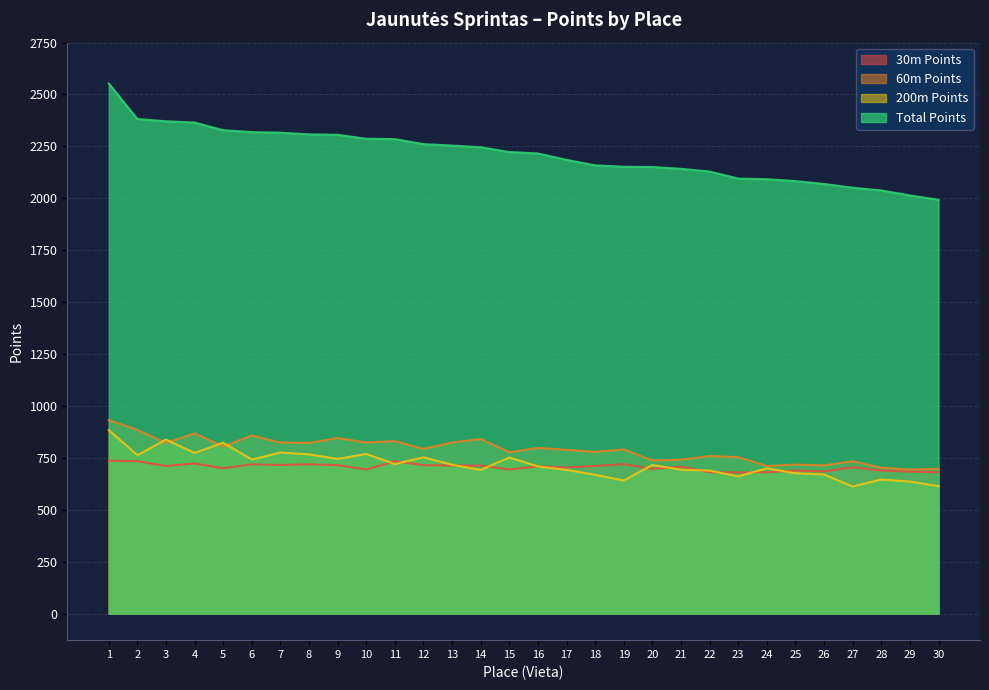

Where is the first local minimum for 60m Points?

3